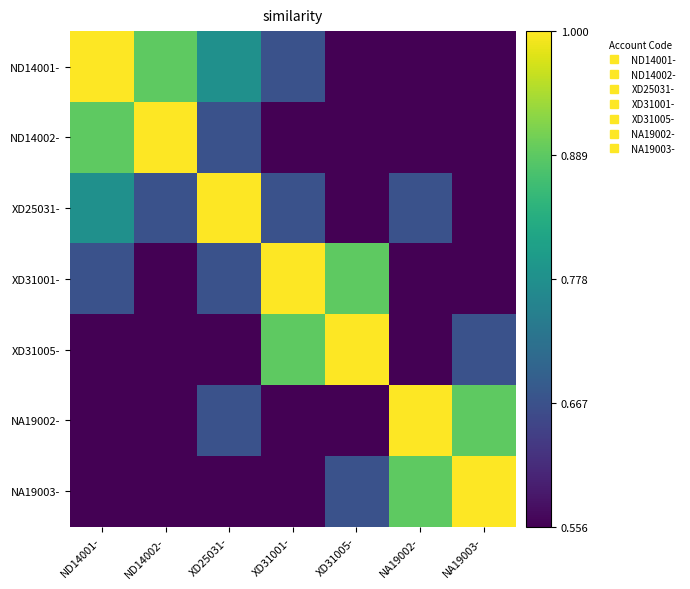

Between NA19002- and XD31005-, which is larger?

NA19002-